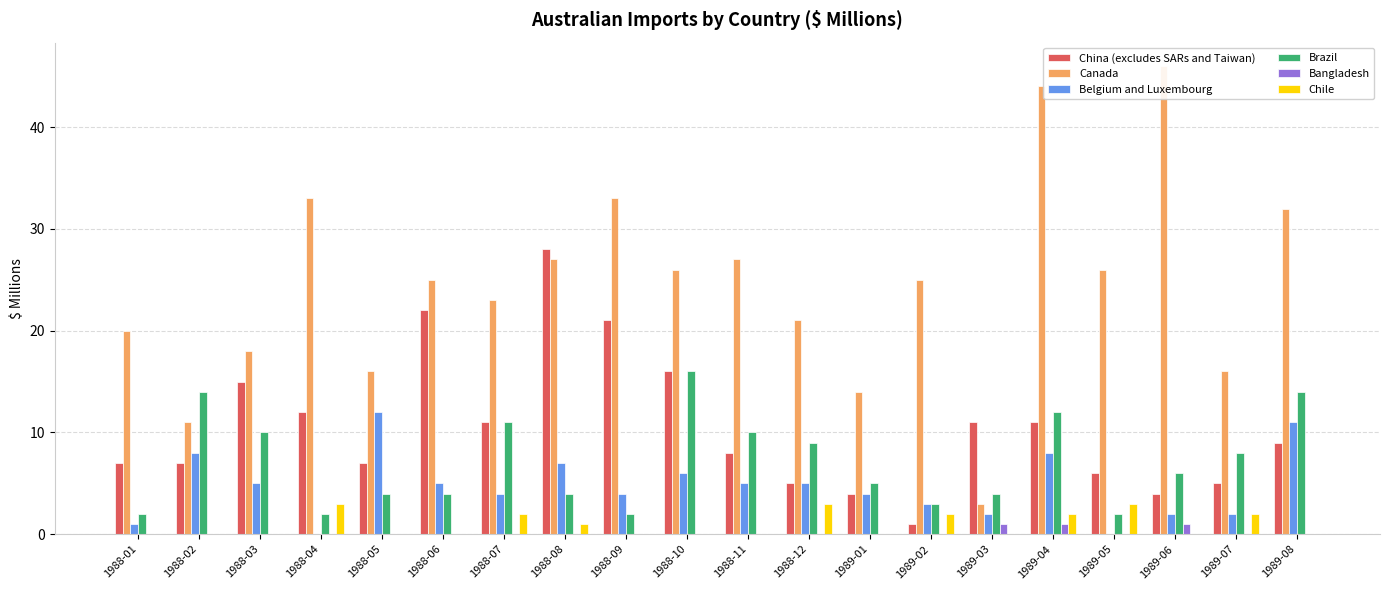

Reading left to right, what are all the values shown in this chart?

China (excludes SARs and Taiwan): 7	7	15	12	7	22	11	28	21	16	8	5	4	1	11	11	6	4	5	9
Canada: 20	11	18	33	16	25	23	27	33	26	27	21	14	25	3	44	26	46	16	32
Belgium and Luxembourg: 1	8	5	0	12	5	4	7	4	6	5	5	4	3	2	8	0	2	2	11
Brazil: 2	14	10	2	4	4	11	4	2	16	10	9	5	3	4	12	2	6	8	14
Bangladesh: 0	0	0	0	0	0	0	0	0	0	0	0	0	0	1	1	0	1	0	0
Chile: 0	0	0	3	0	0	2	1	0	0	0	3	0	2	0	2	3	0	2	0